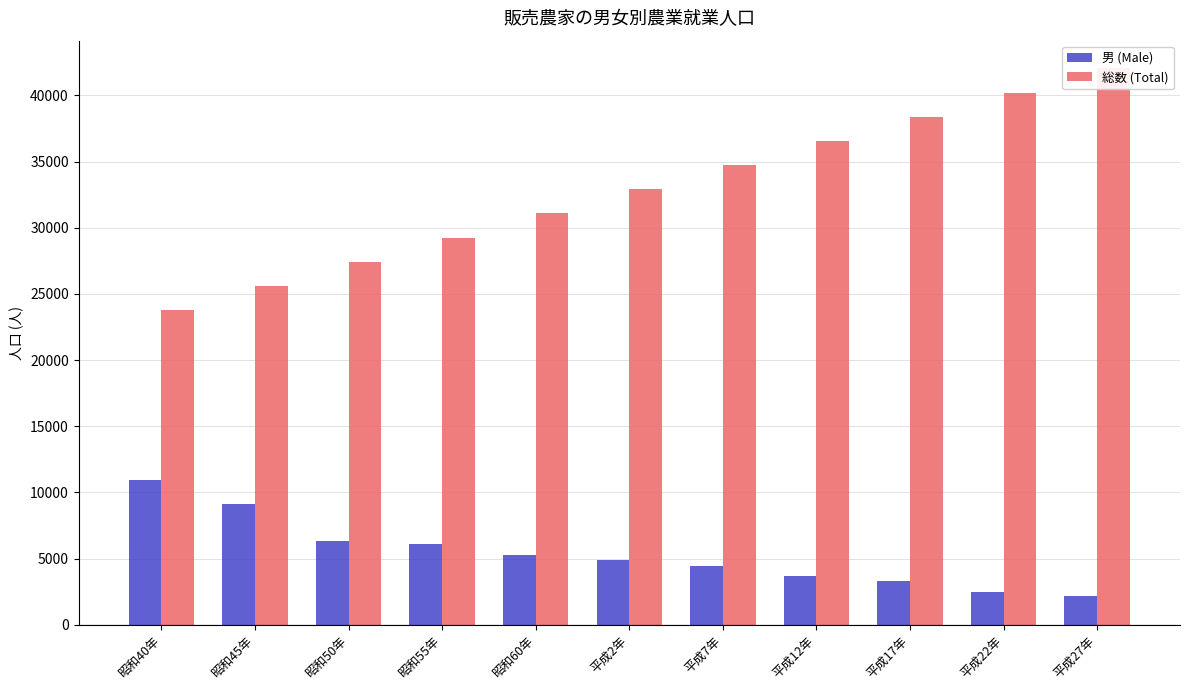

List the series in order of their overall mean, highest first.

総数 (Total), 男 (Male)